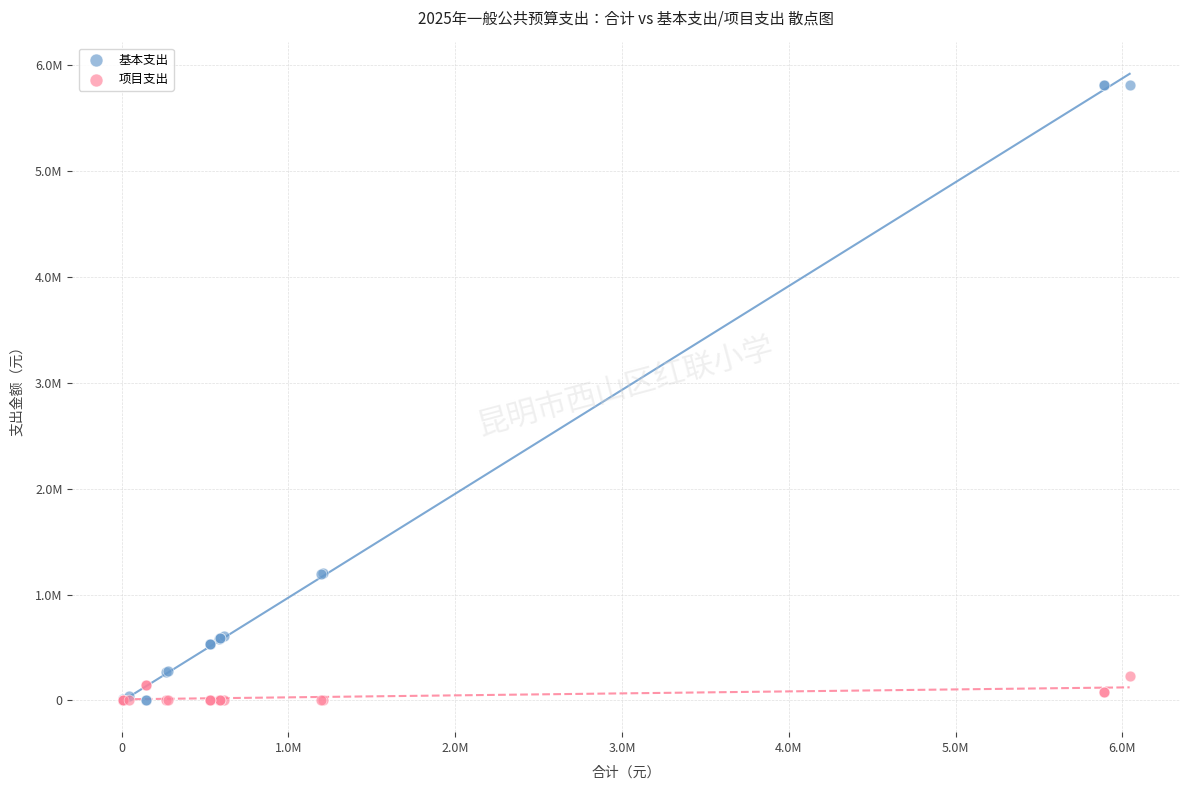

What are all the series names shown in the legend?

基本支出, 项目支出